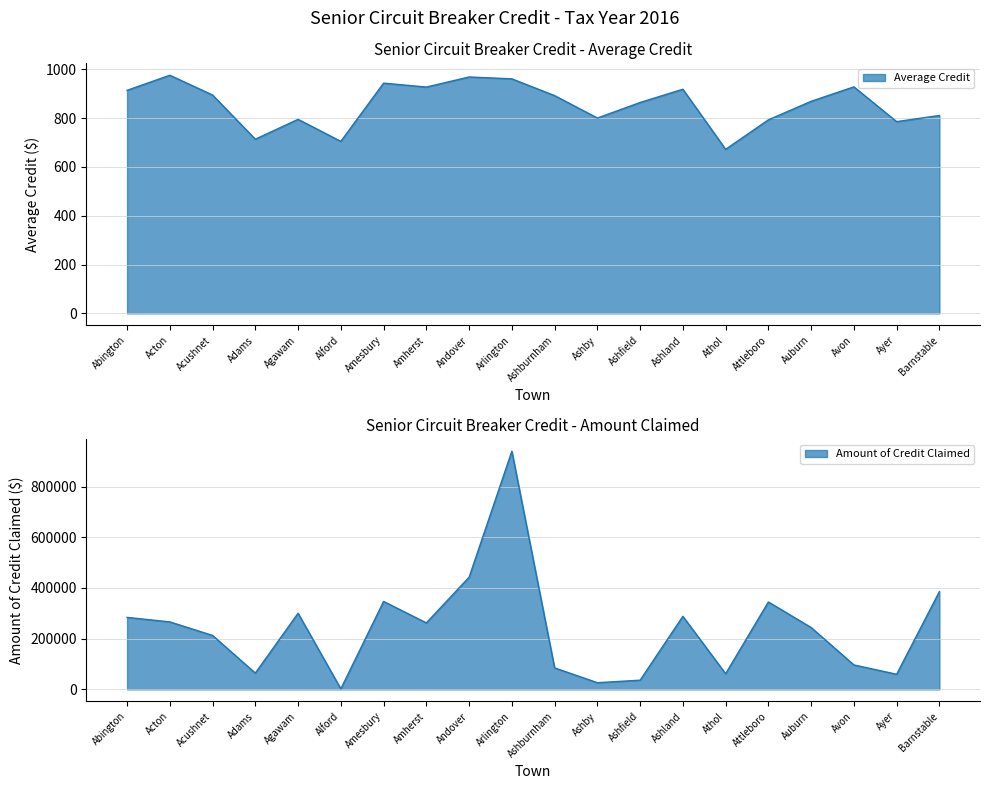

What is the difference between the maximum and second lowest values in the Amount of Credit Claimed series?

912885.0